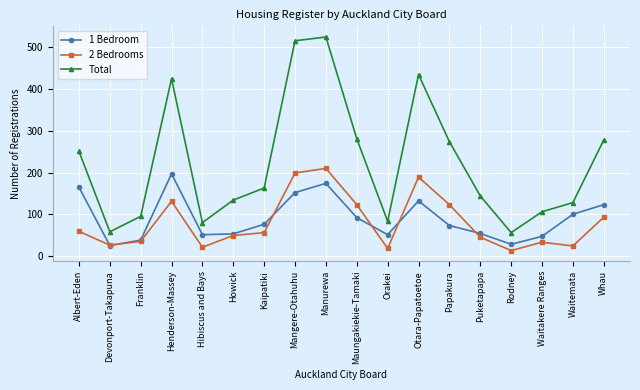

What is the minimum value for 2 Bedrooms?

13